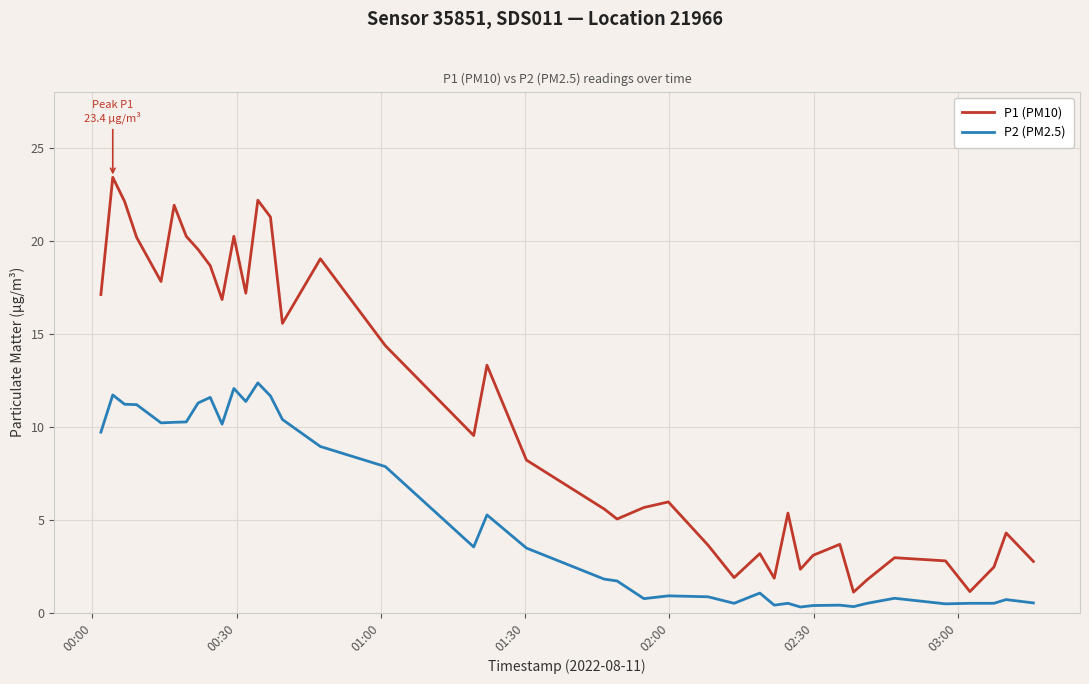

True or false: P2 (PM2.5) and P1 (PM10) intersect in this chart.

False